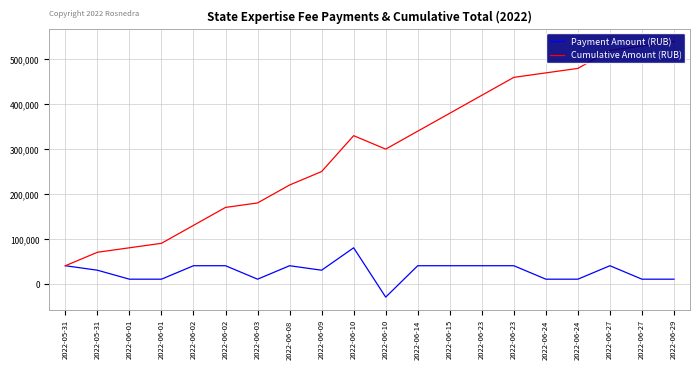

What is the lowest value of the Payment Amount (RUB) series?

-30000